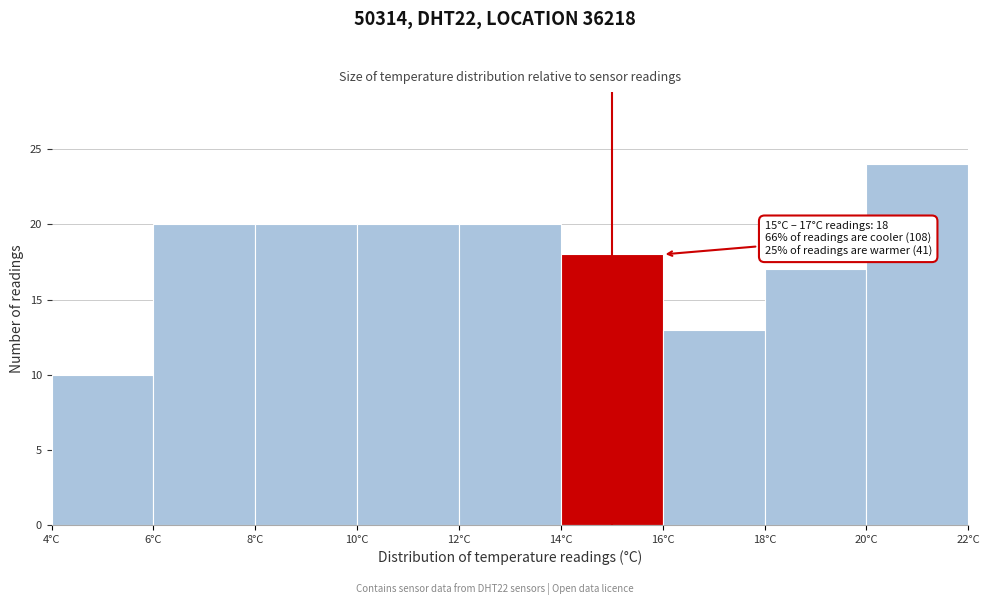

Which range on the x-axis has the tallest bar?

20 to 22